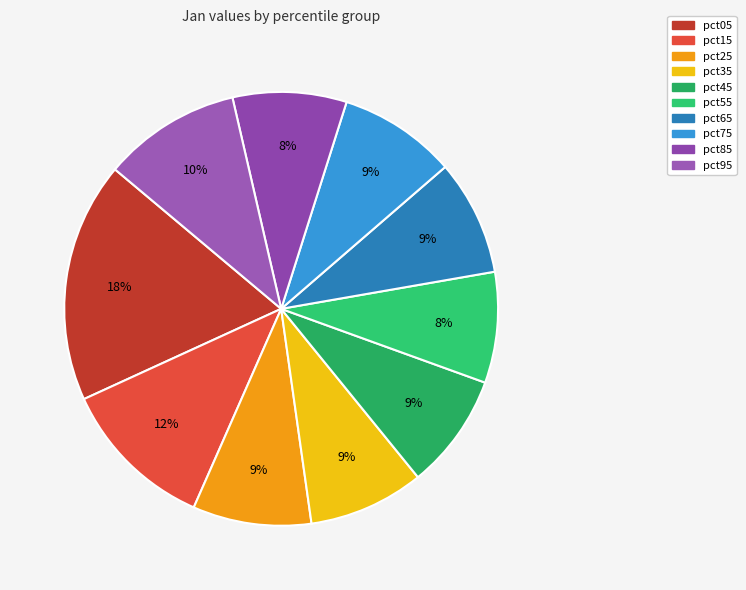

How many slices are in this pie chart?

10